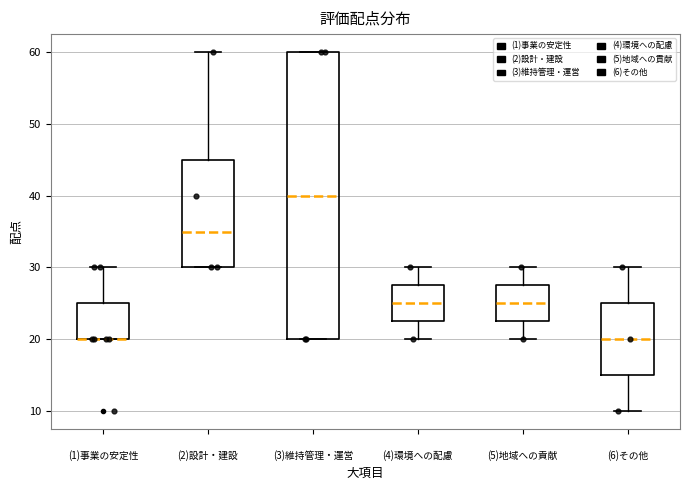

Reading left to right, read every box against the y-axis: the position of its median line, the range the box covers, and the ends of its whiskers. The values are not printed on the chart, so give them approximately, as read against the axis.

(1)事業の安定性: median 20 (drawn on the box's lower edge), box 20 to 25, whiskers 20 to 30
(2)設計・建設: median 35, box 30 to 45, whiskers 30 to 60
(3)維持管理・運営: median 40, box 20 to 60, whiskers 20 to 60
(4)環境への配慮: median 25, box 23 to 28, whiskers 20 to 30
(5)地域への貢献: median 25, box 23 to 28, whiskers 20 to 30
(6)その他: median 20, box 15 to 25, whiskers 10 to 30